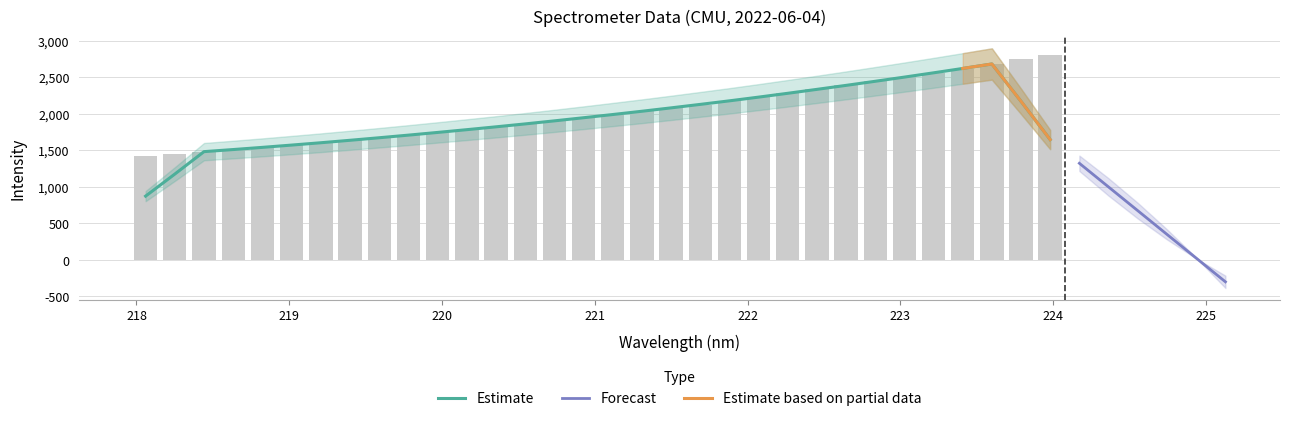

Approximately how many times larger is the value at 218.6332 compared to 219.9712?

0.9